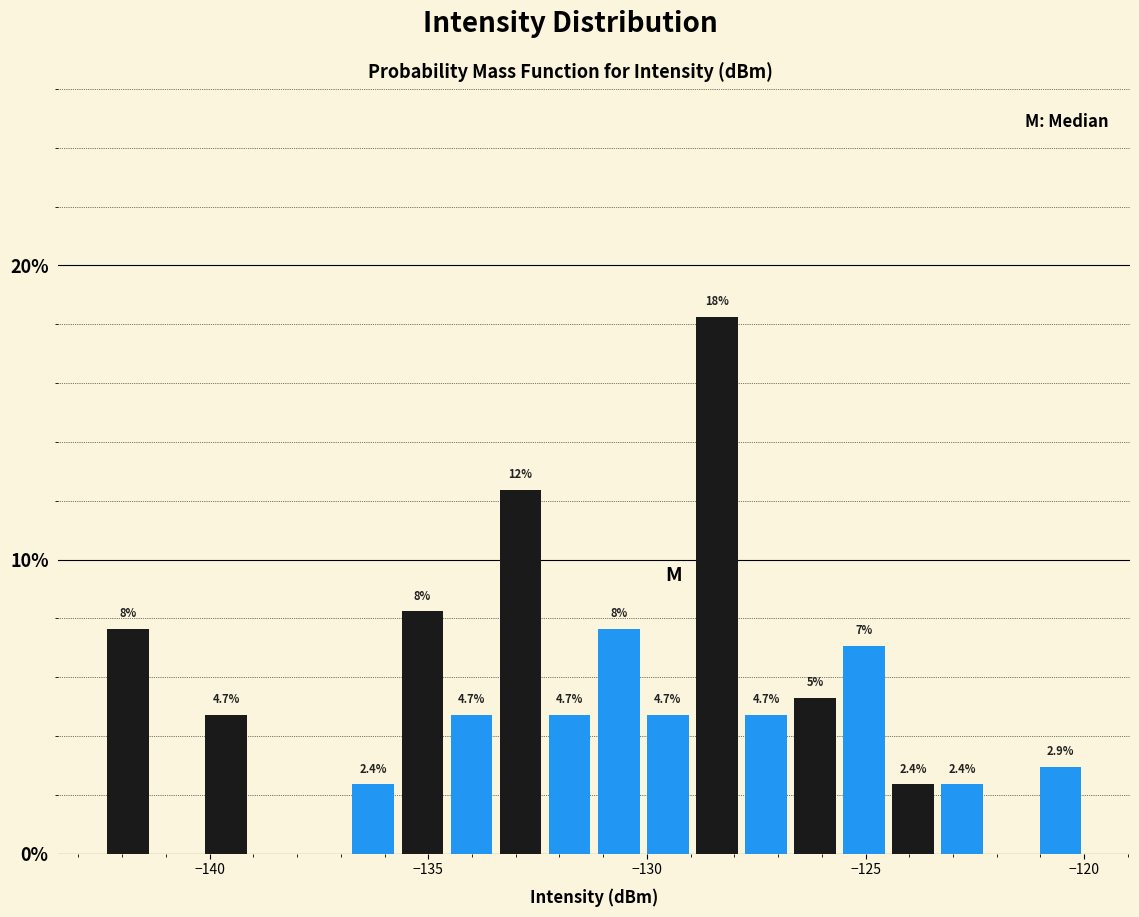

Read against the x-axis, roughly where is the centre of the tallest bar?

-128.5